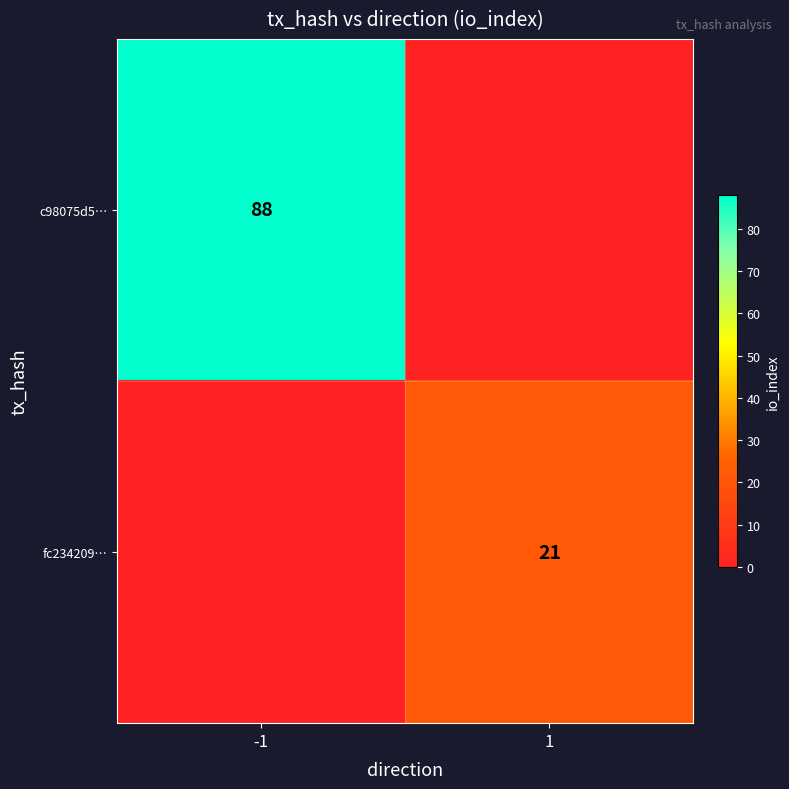

The fc234209… series shows 21 at 1. True or false?

True